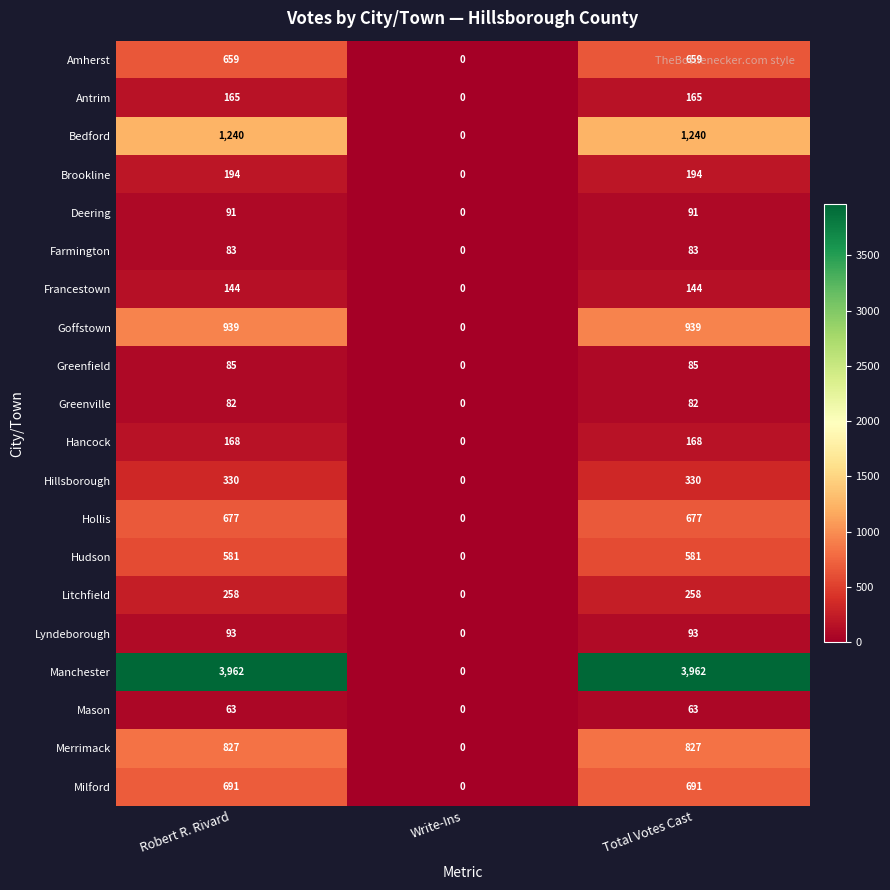

Where is Greenfield nearest to the value 42?

Write-Ins